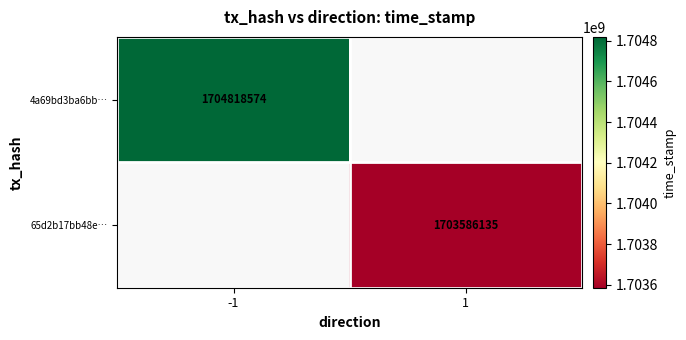

Is it true that 65d2b17bb48e… equals 1703586135 at 1?

True